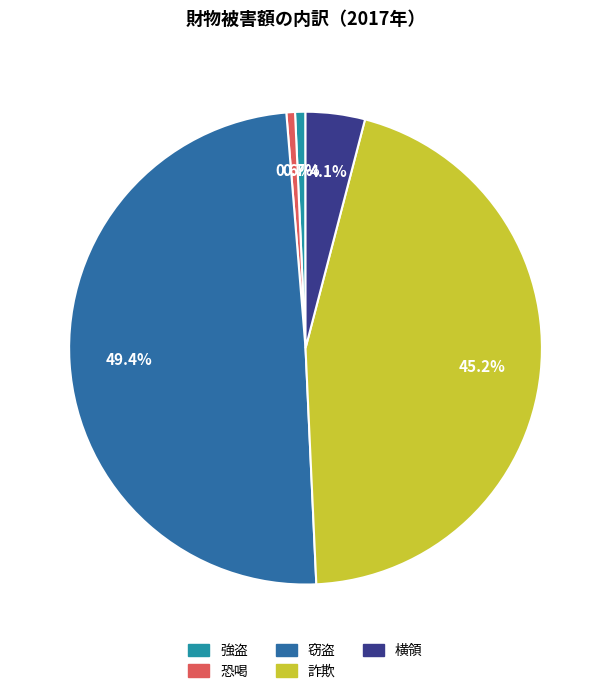

Count the number of slices in the pie.

5